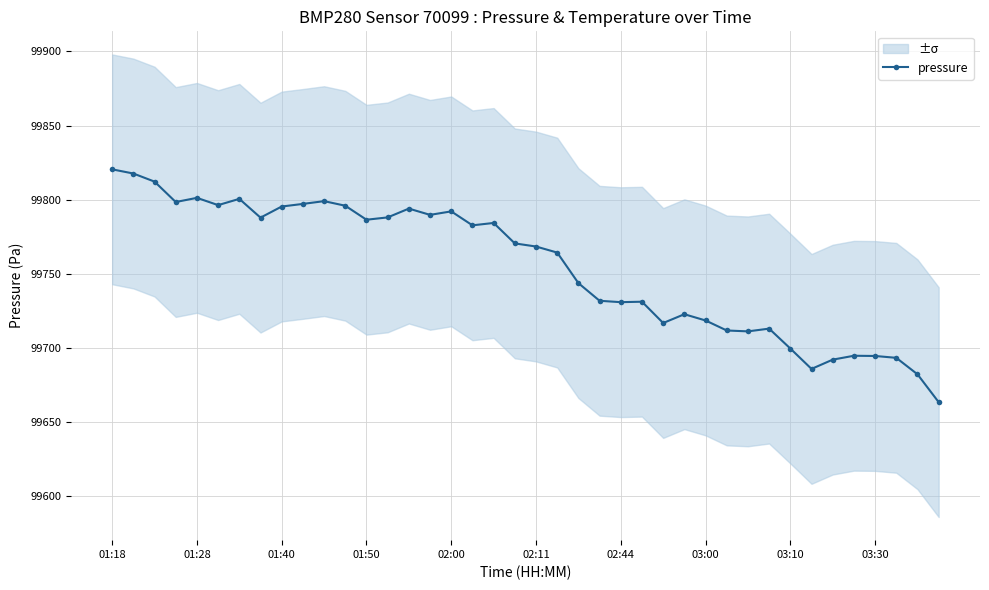

True or false: there are more than 2 points higher than both neighbors.

True